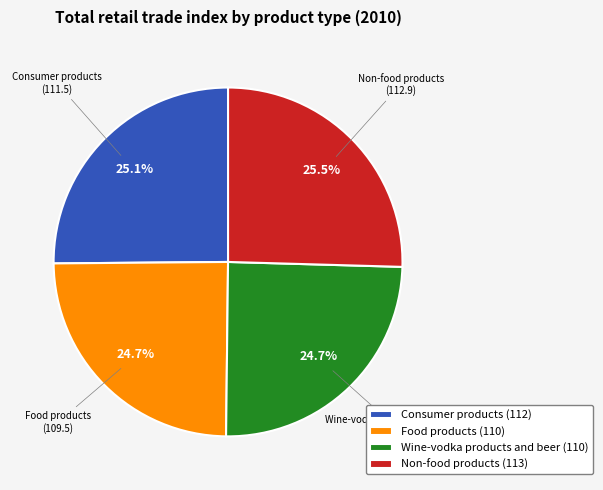

Does Consumer products represent more than half of the total?

No